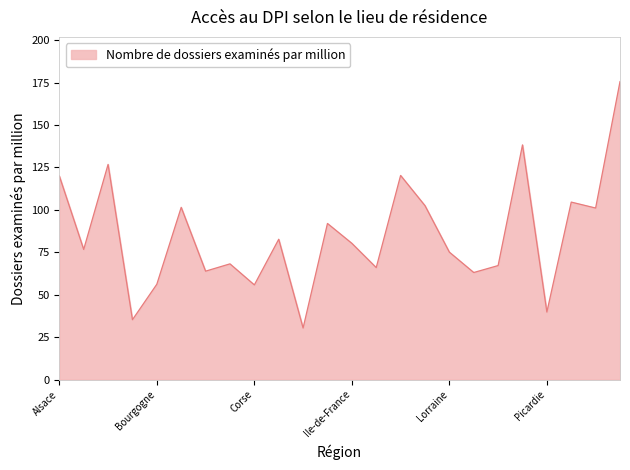

What is the greatest value displayed?

175.6